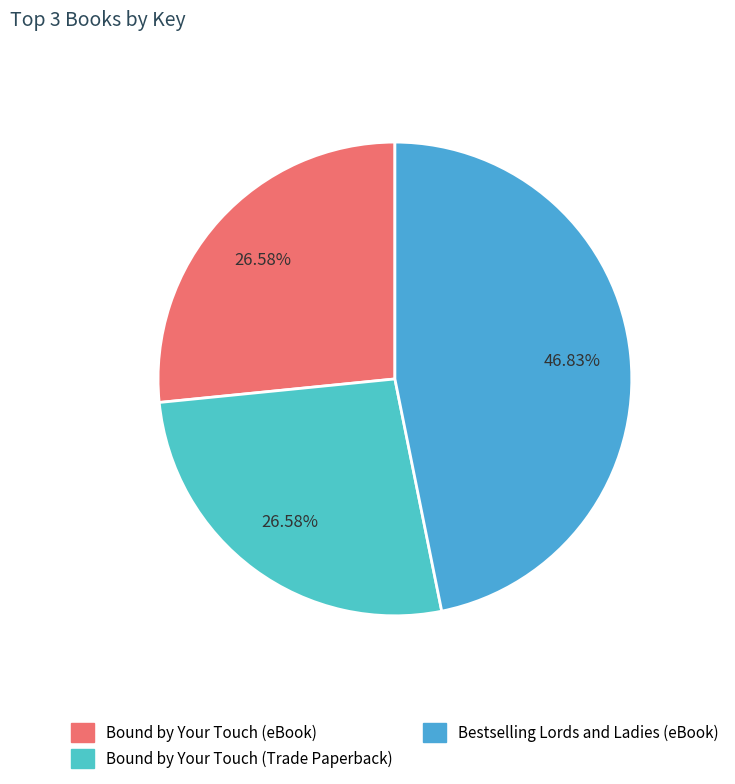

Between Bound by Your Touch (eBook) and Bestselling Lords and Ladies (eBook), which is larger?

Bestselling Lords and Ladies (eBook)